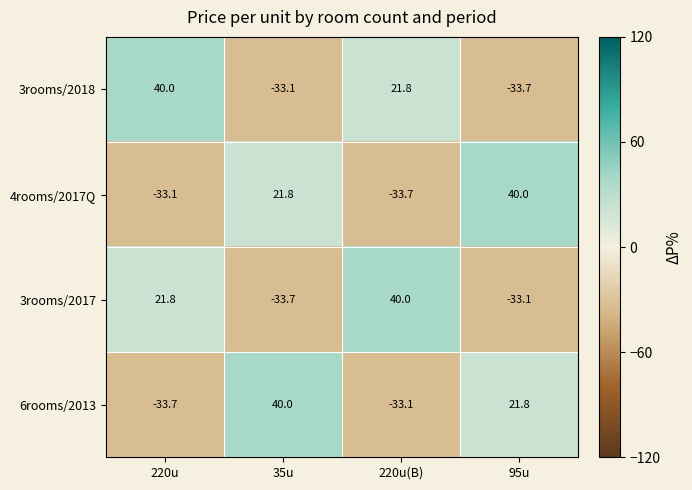

Which series changed the most between 220u and 35u?

6rooms/2013